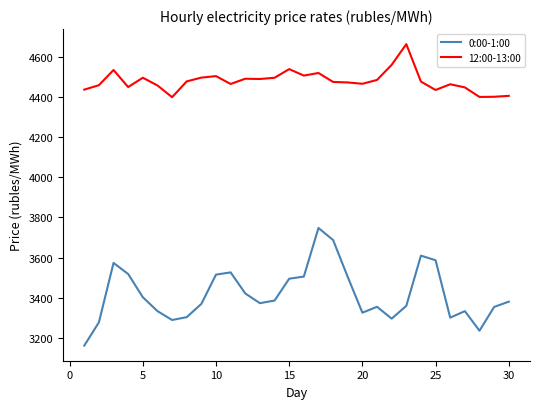

What is the greatest value displayed?

4661.6